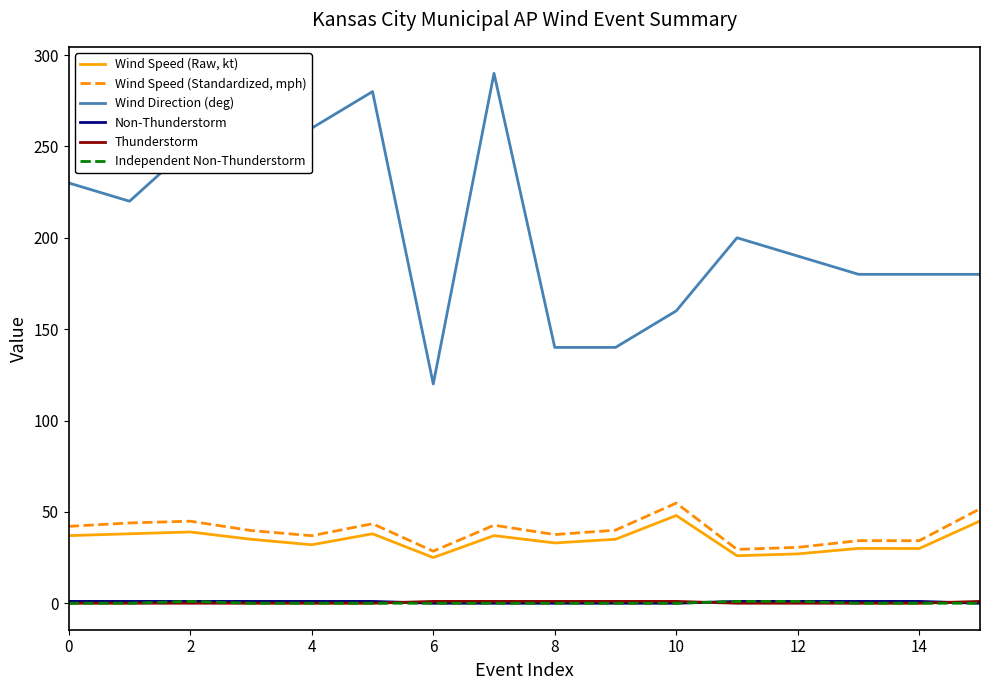

What is the difference between the second highest and second lowest values in the Thunderstorm series?

1.0